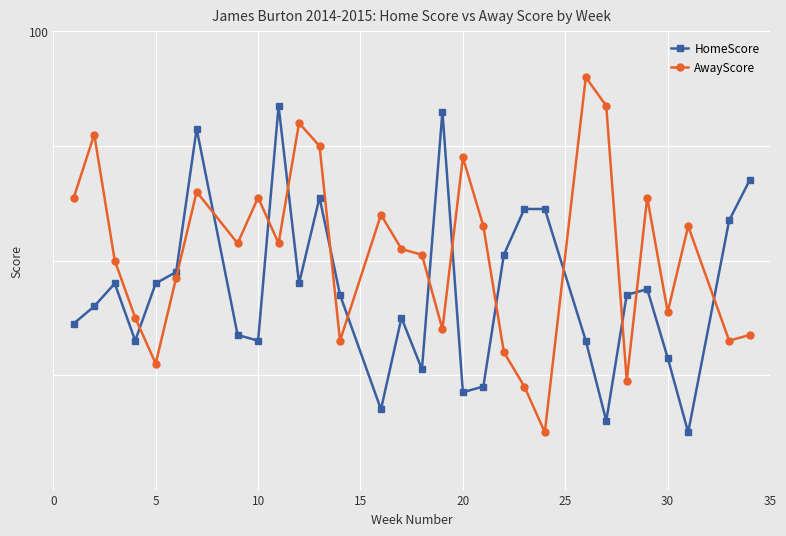

What is the value of the HomeScore point at the 12th from the left?

71